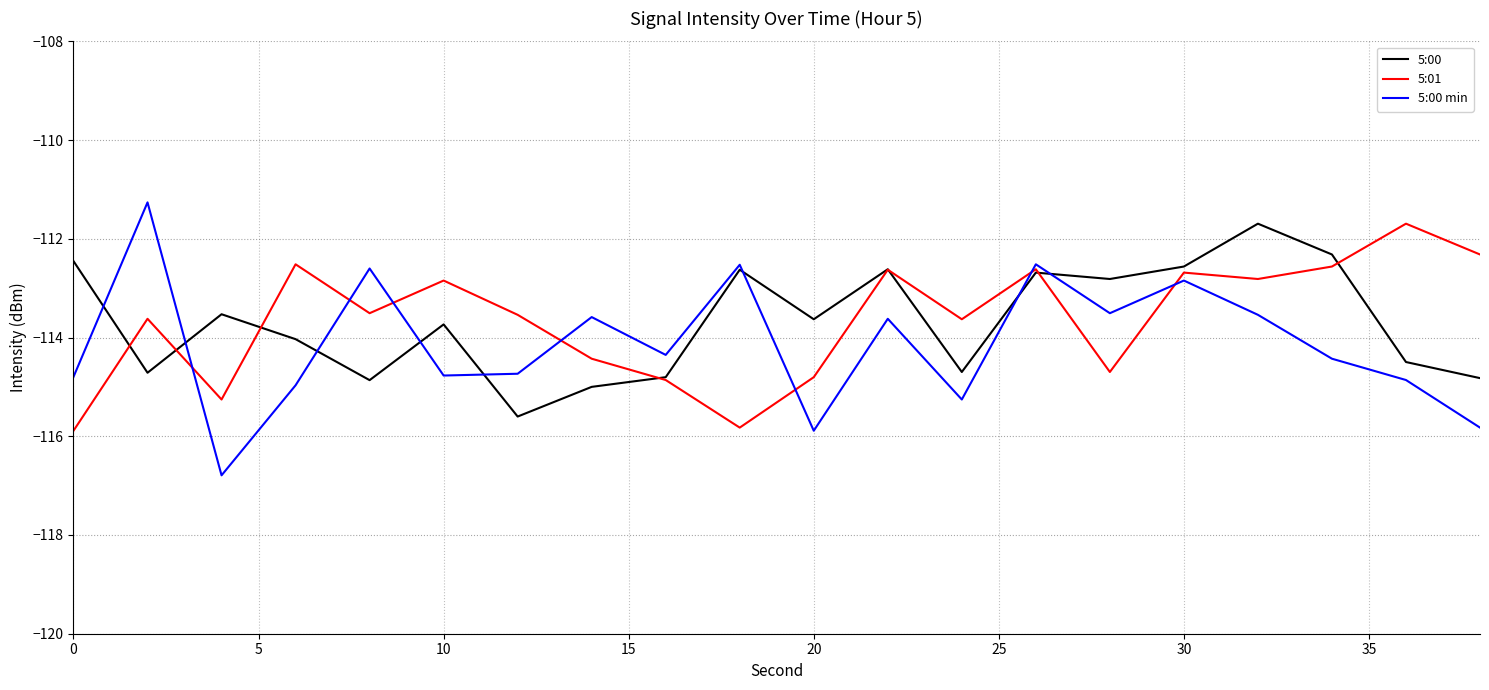

What is the maximum value shown in the chart?

-111.3